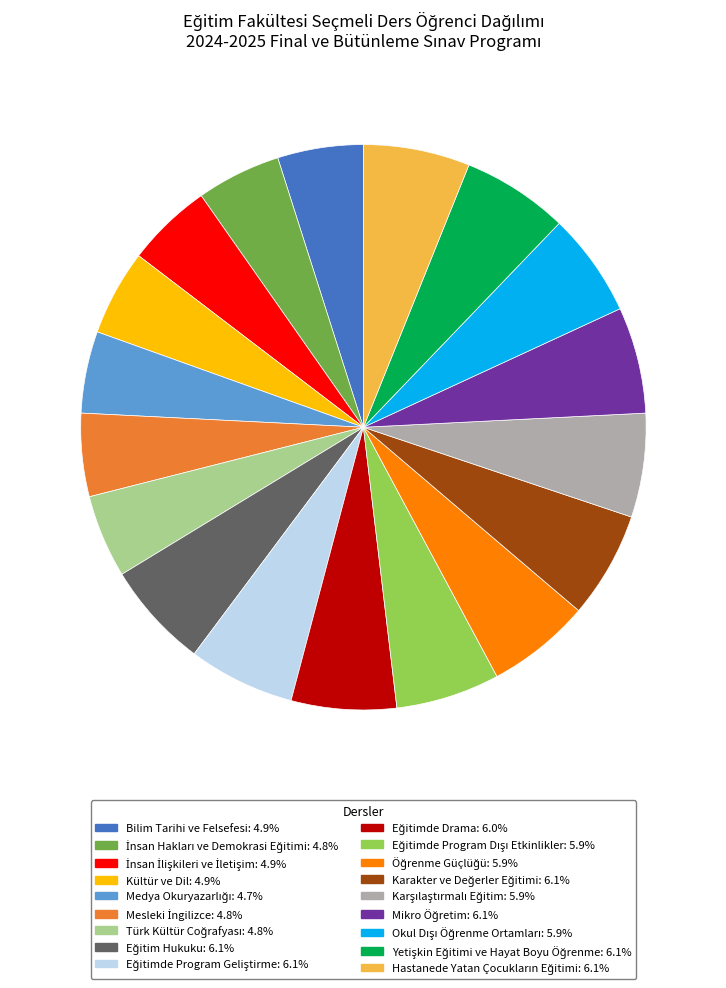

Does any single category account for the majority?

No